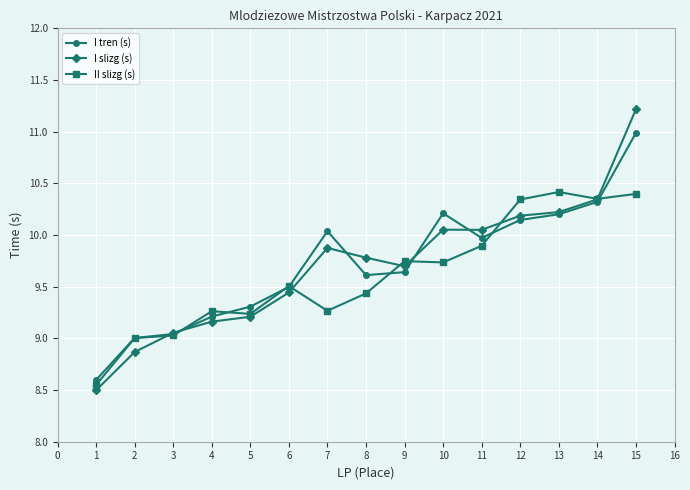

Which label corresponds to the largest value in the chart?

15